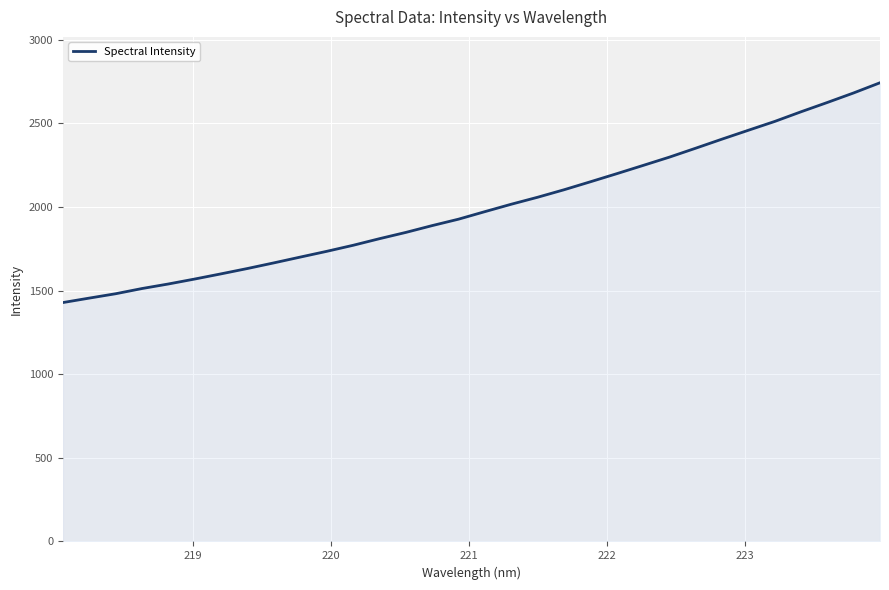

What is the smallest value displayed?

1428.4